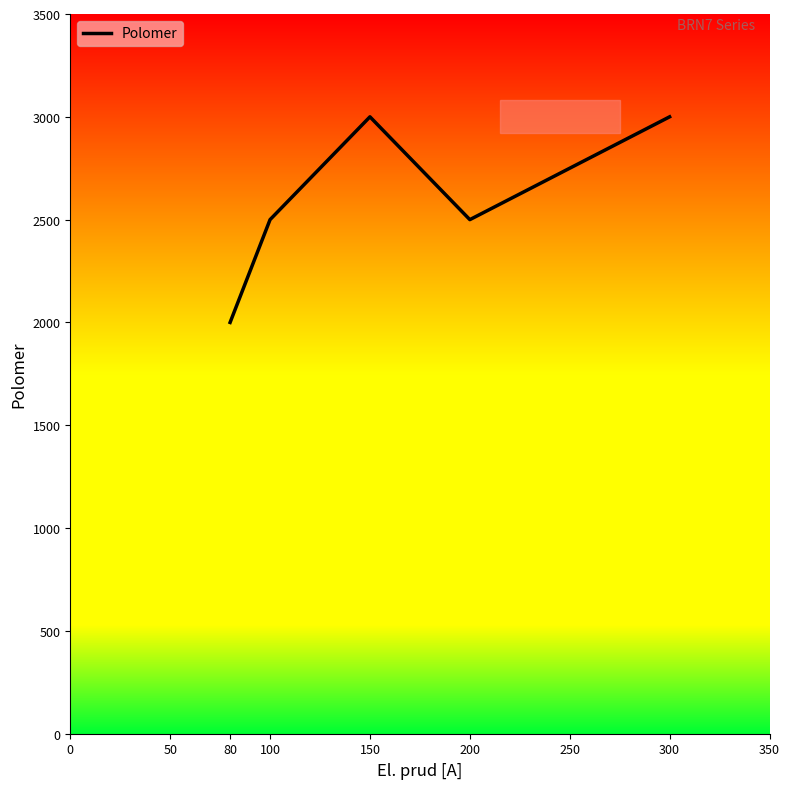

Reading left to right, extract all data points from this chart.

2000	2500	3000	2500	3000